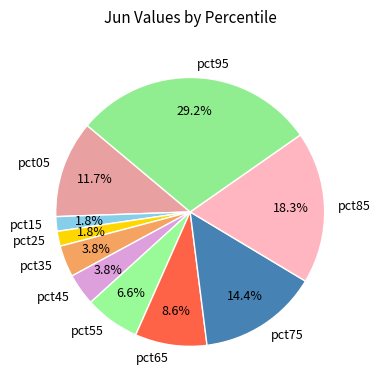

How many slices are in this pie chart?

10